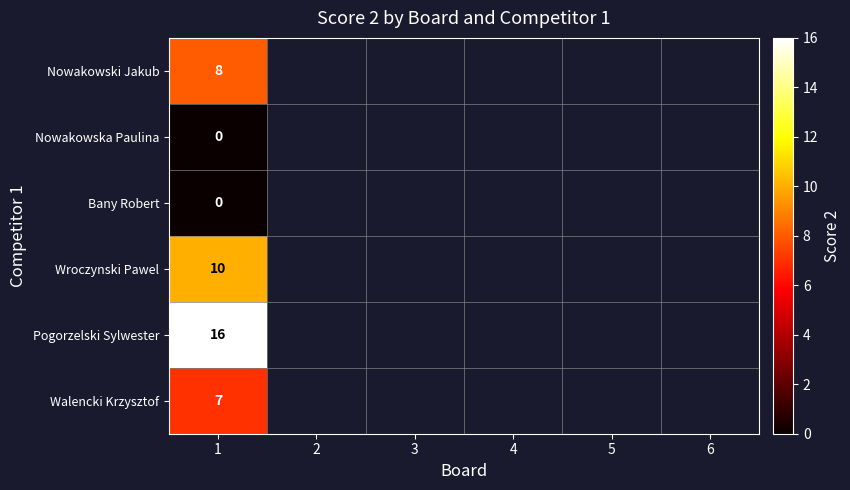

The value of Walencki Krzysztof at 1 is 4. True or false?

False